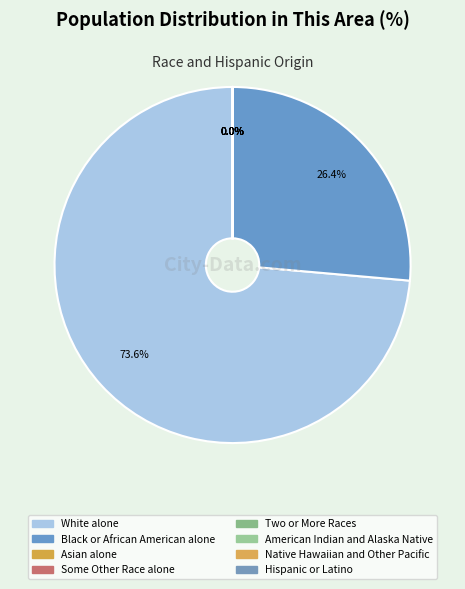

Which category has the biggest portion of the pie?

White alone